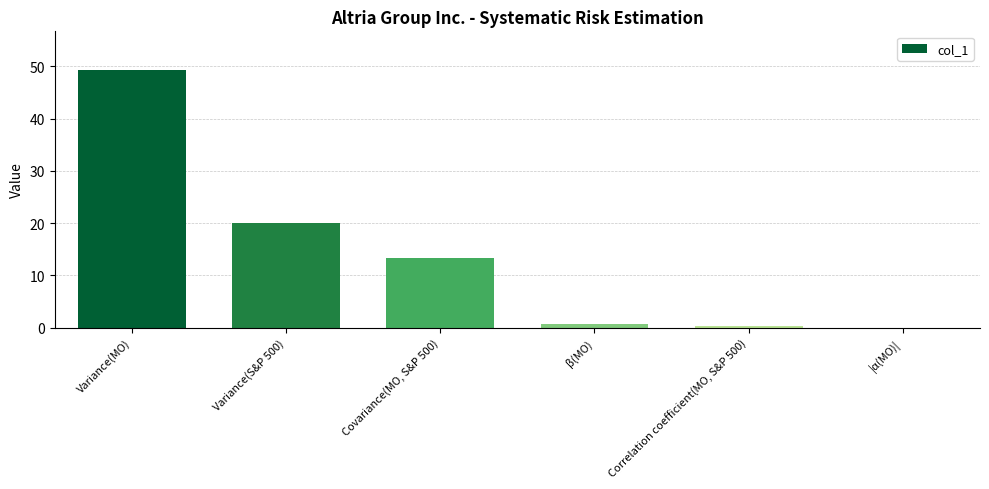

Where is the data nearest to the value 24?

Variance(S&P 500)